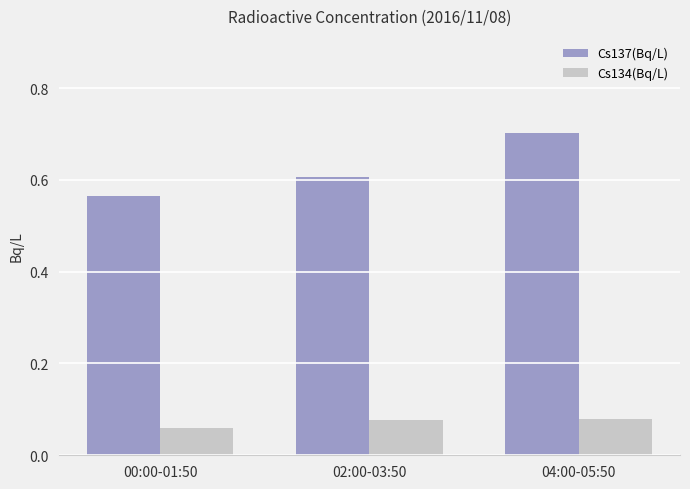

Which series changed the most between 02:00-03:50 and 04:00-05:50?

Cs137(Bq/L)